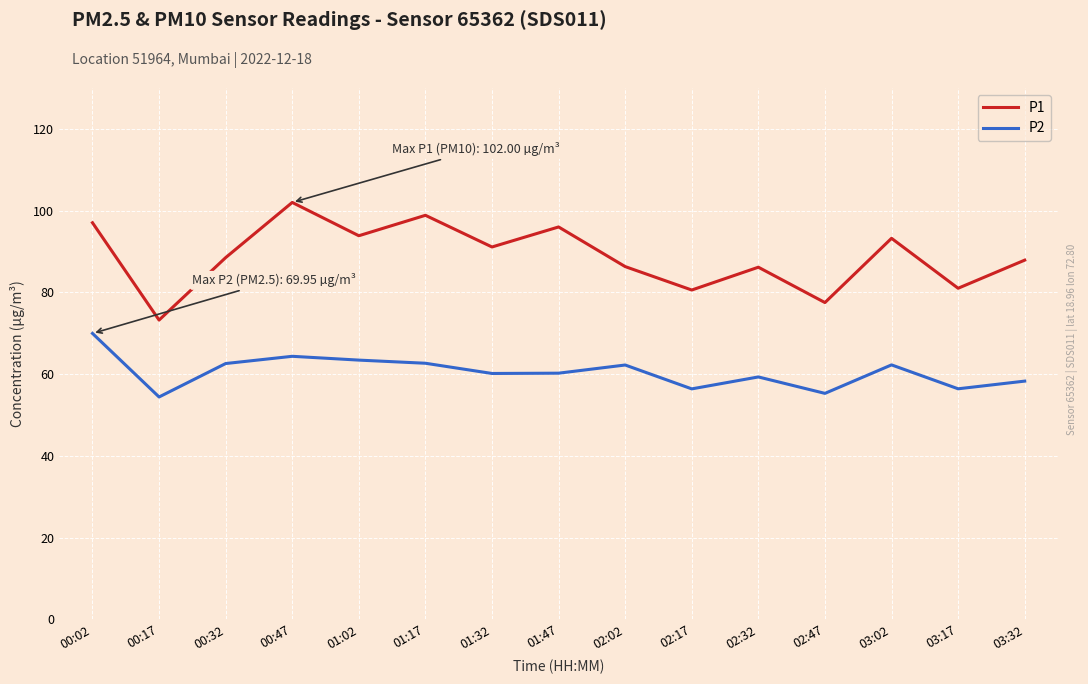

What is the minimum value for P2?

54.4